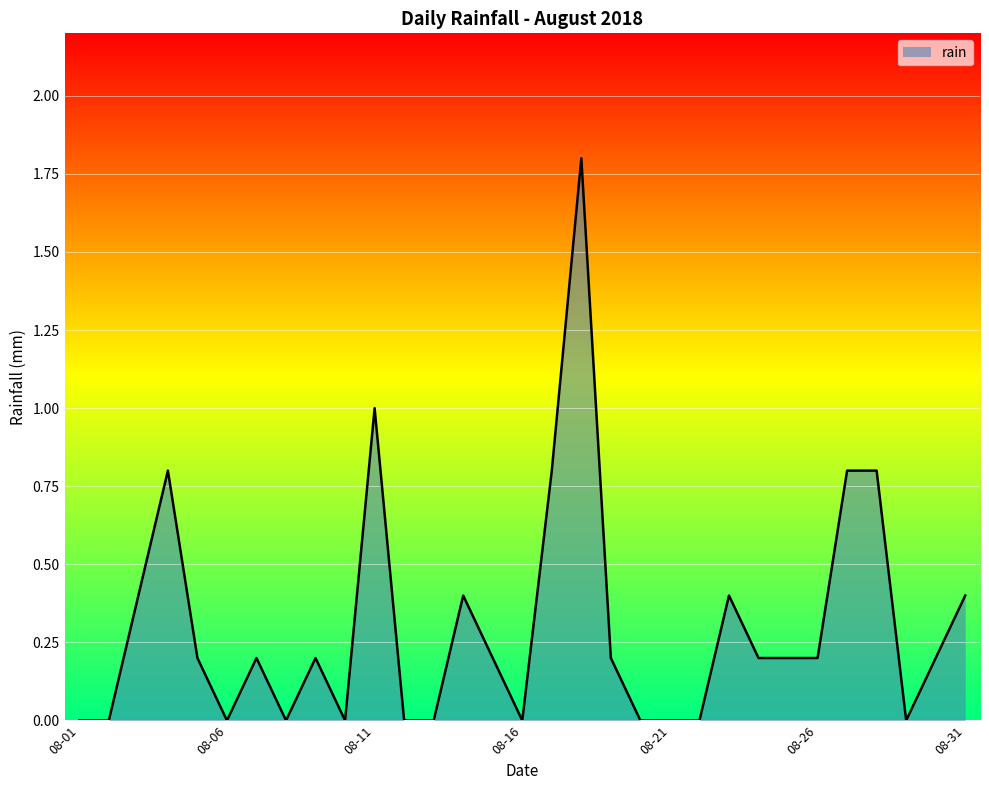

Does the chart display data point markers on the line(s)?

No